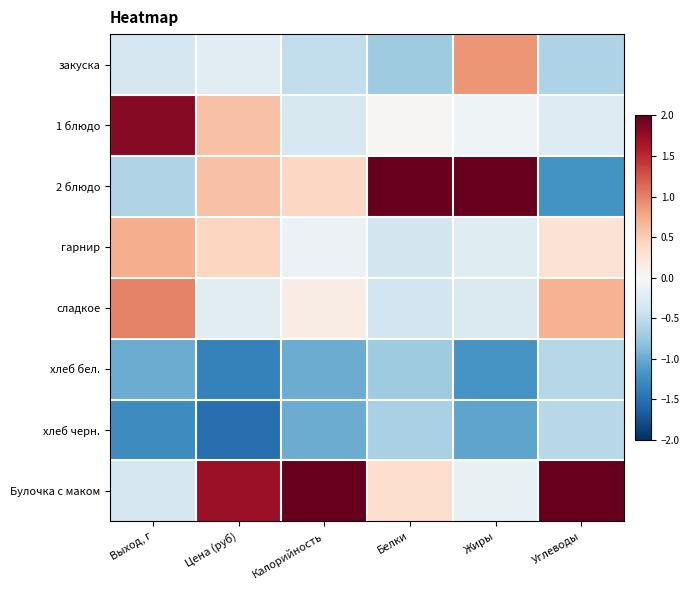

Reading left to right, what are all the values shown in this chart?

закуска: Выход, г=-0.3	Цена (руб)=-0.2	Калорийность=-0.5	Белки=-0.7	Жиры=0.9	Углеводы=-0.6
1 блюдо: Выход, г=1.8	Цена (руб)=0.6	Калорийность=-0.3	Белки=0.0	Жиры=-0.1	Углеводы=-0.3
2 блюдо: Выход, г=-0.6	Цена (руб)=0.6	Калорийность=0.4	Белки=2.0	Жиры=2.0	Углеводы=-1.2
гарнир: Выход, г=0.7	Цена (руб)=0.4	Калорийность=-0.1	Белки=-0.4	Жиры=-0.2	Углеводы=0.3
сладкое: Выход, г=1.0	Цена (руб)=-0.2	Калорийность=0.2	Белки=-0.4	Жиры=-0.3	Углеводы=0.7
хлеб бел.: Выход, г=-1.0	Цена (руб)=-1.4	Калорийность=-1.0	Белки=-0.7	Жиры=-1.2	Углеводы=-0.6
хлеб черн.: Выход, г=-1.3	Цена (руб)=-1.5	Калорийность=-1.0	Белки=-0.7	Жиры=-1.1	Углеводы=-0.6
Булочка с маком: Выход, г=-0.3	Цена (руб)=1.7	Калорийность=2.0	Белки=0.3	Жиры=-0.1	Углеводы=2.0